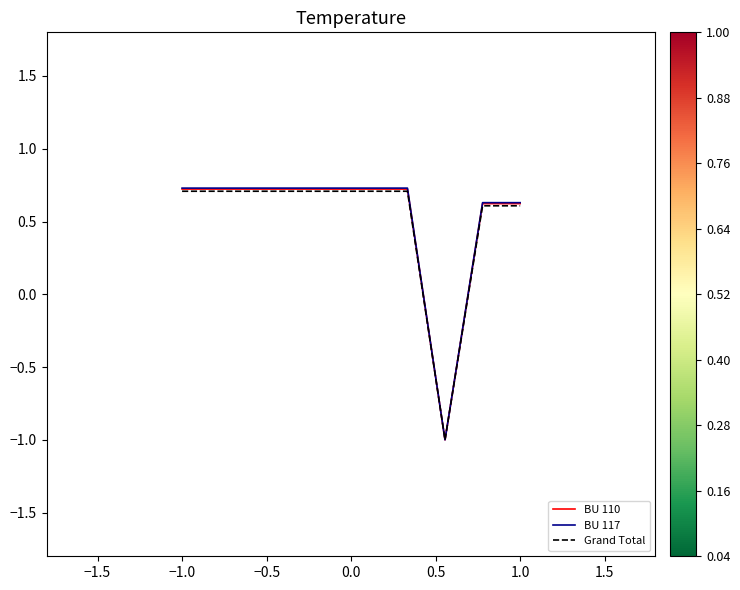

What is the highest value of the BU 117 series?

0.7